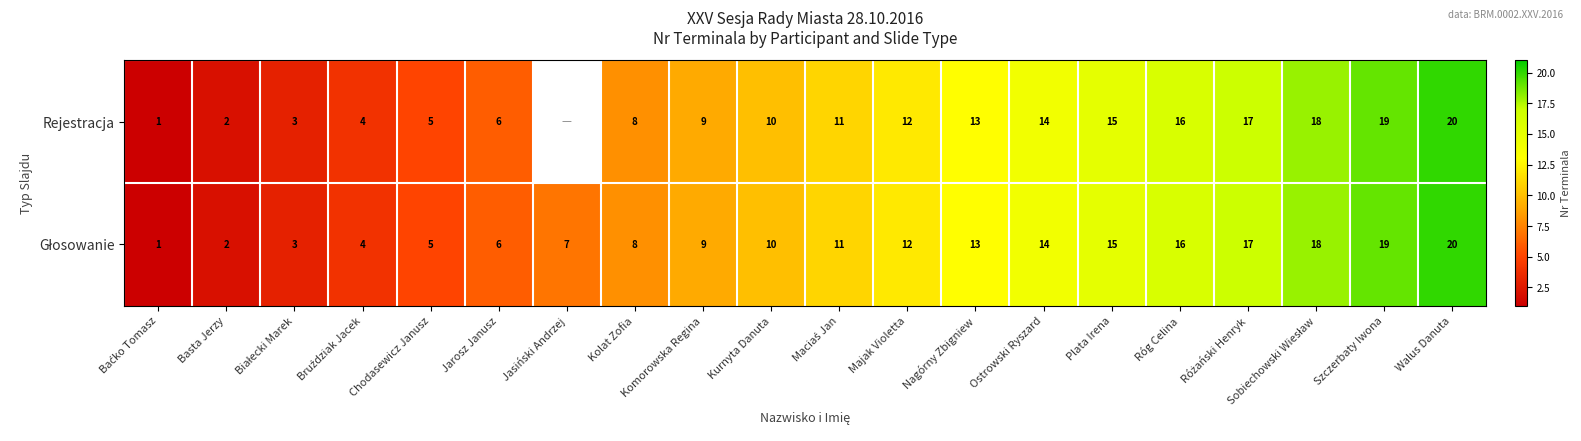

The Rejestracja series shows 19 at Szczerbaty Iwona. True or false?

True